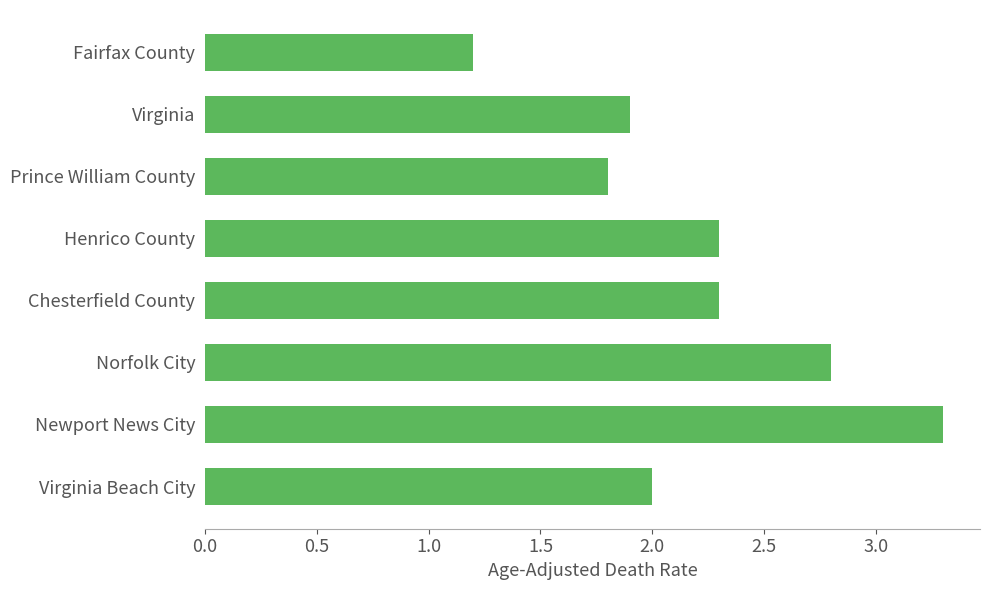

What is the smallest value displayed?

1.2